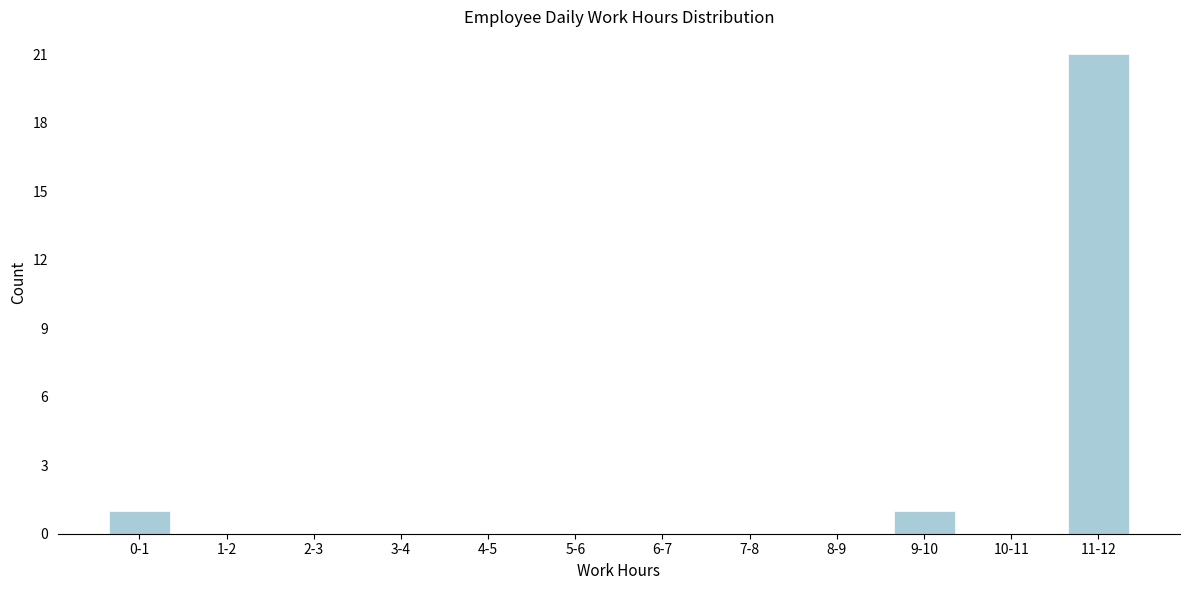

Reading right to left, transcribe all the data shown in this chart.

11-12=21	10-11=0	9-10=1	8-9=0	7-8=0	6-7=0	5-6=0	4-5=0	3-4=0	2-3=0	1-2=0	0-1=1